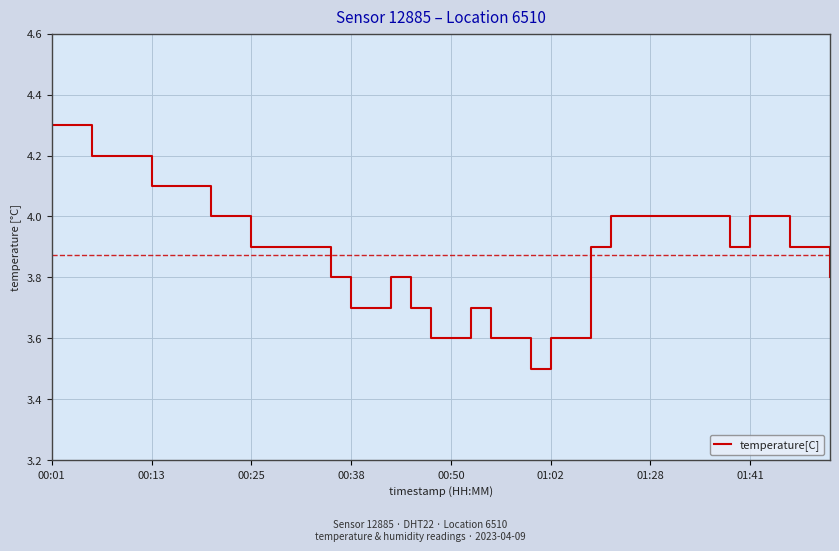

What is the minimum value shown in the chart?

3.5